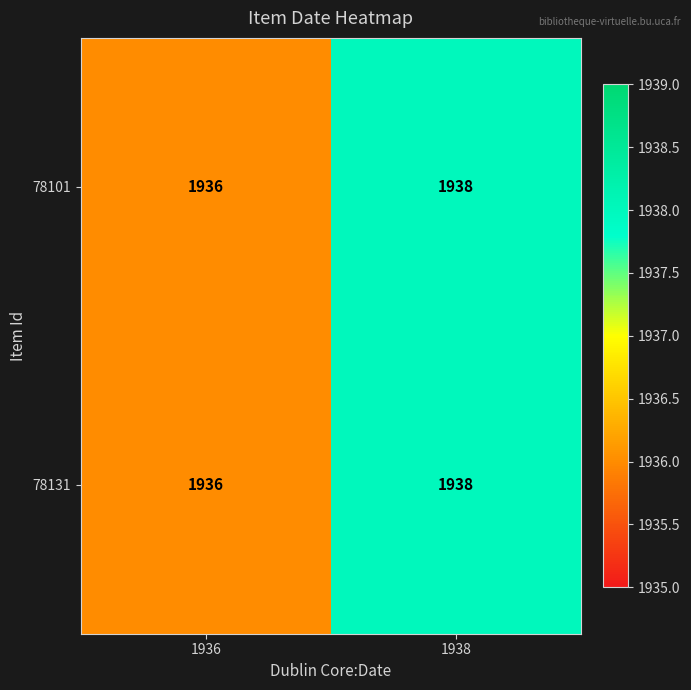

At which category does the chart reach its minimum across all series?

1936